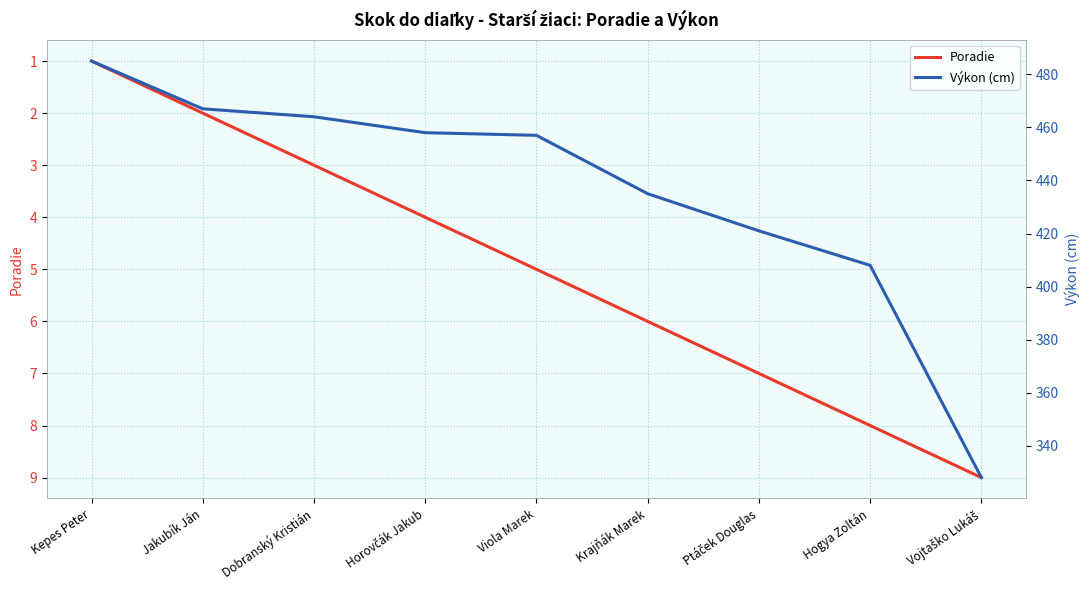

What position from the left is Krajňák Marek?

6